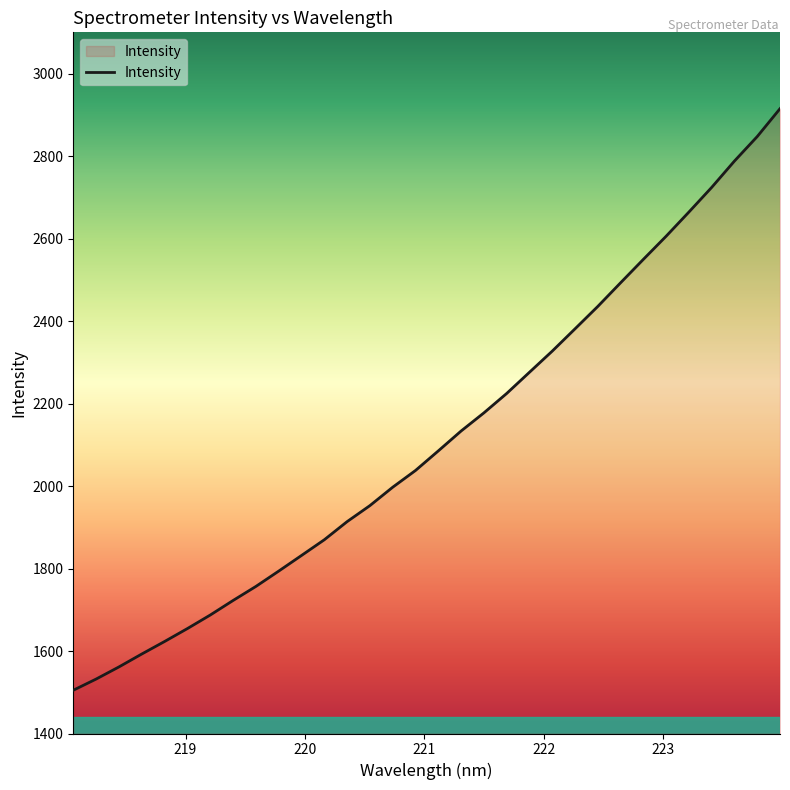

Does the chart have visible grid lines?

No